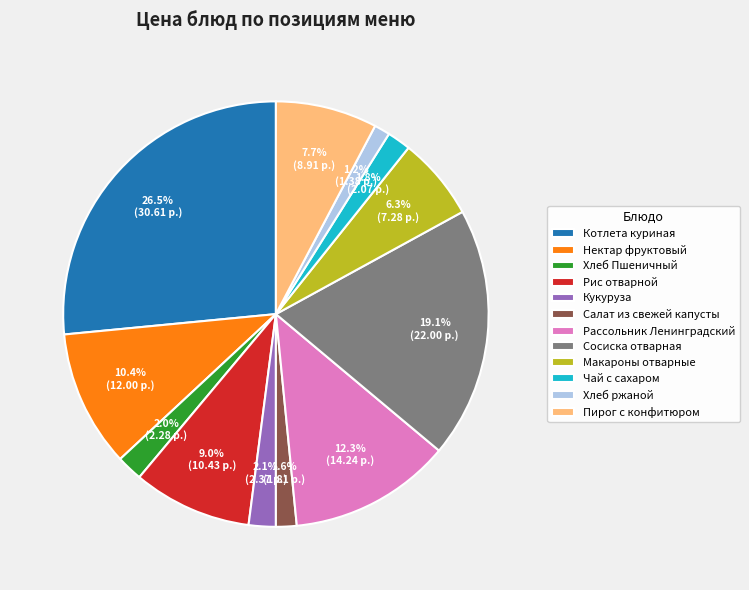

How many segments does this pie chart have?

12